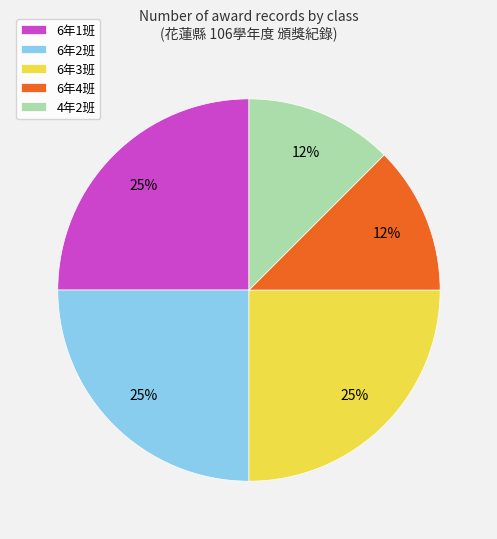

Between 6年2班 and 4年2班, which is larger?

6年2班